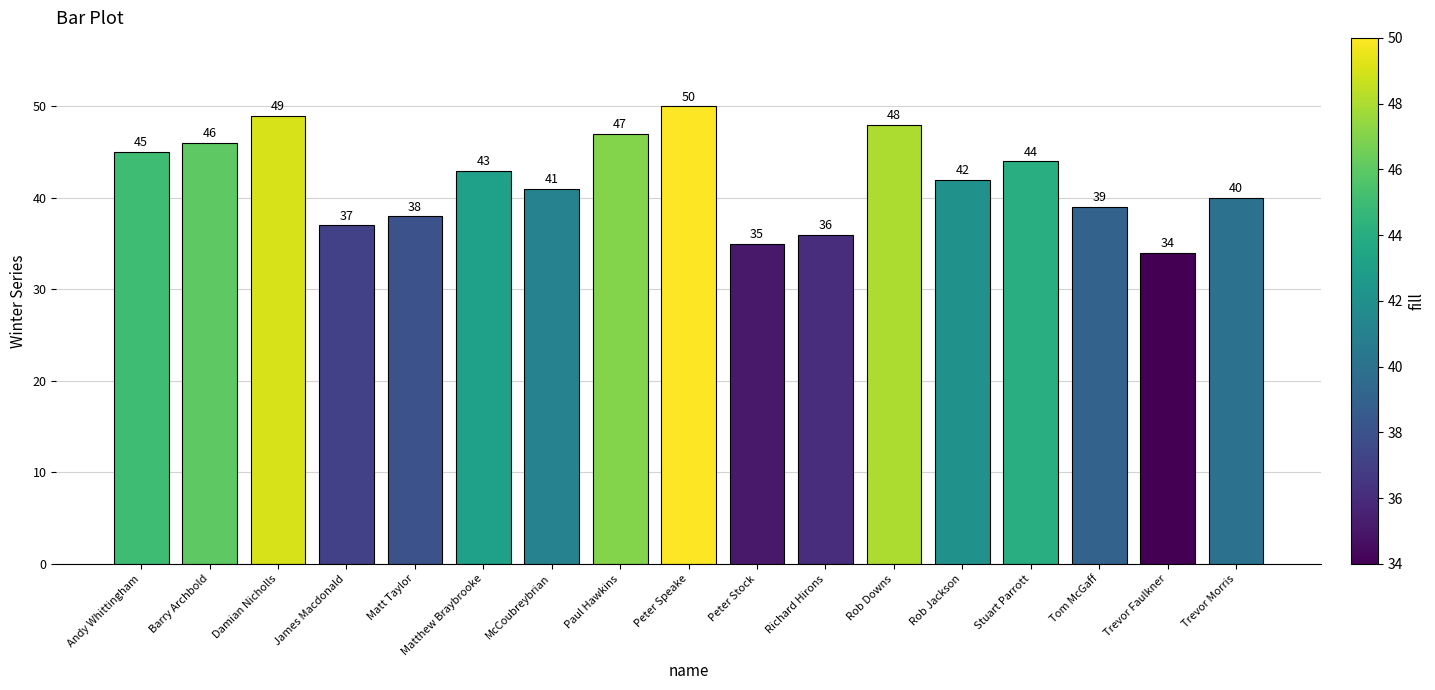

What is the sum of all values?

714